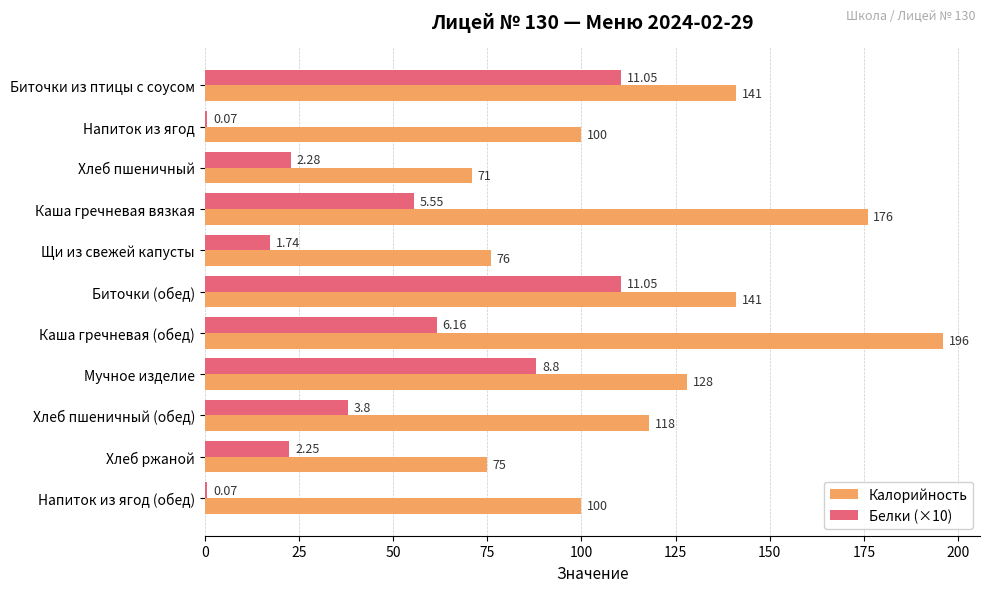

Which series changed the most between Биточки из птицы с соусом and Хлеб пшеничный?

Белки (×10)